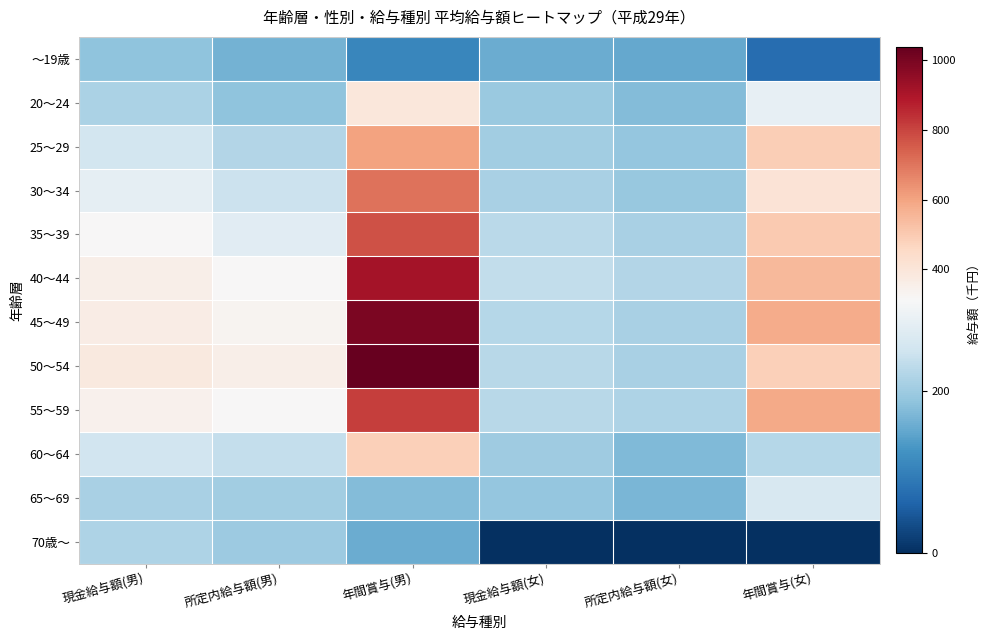

Between 年間賞与(男) and 年間賞与(女), which is larger?

年間賞与(男)